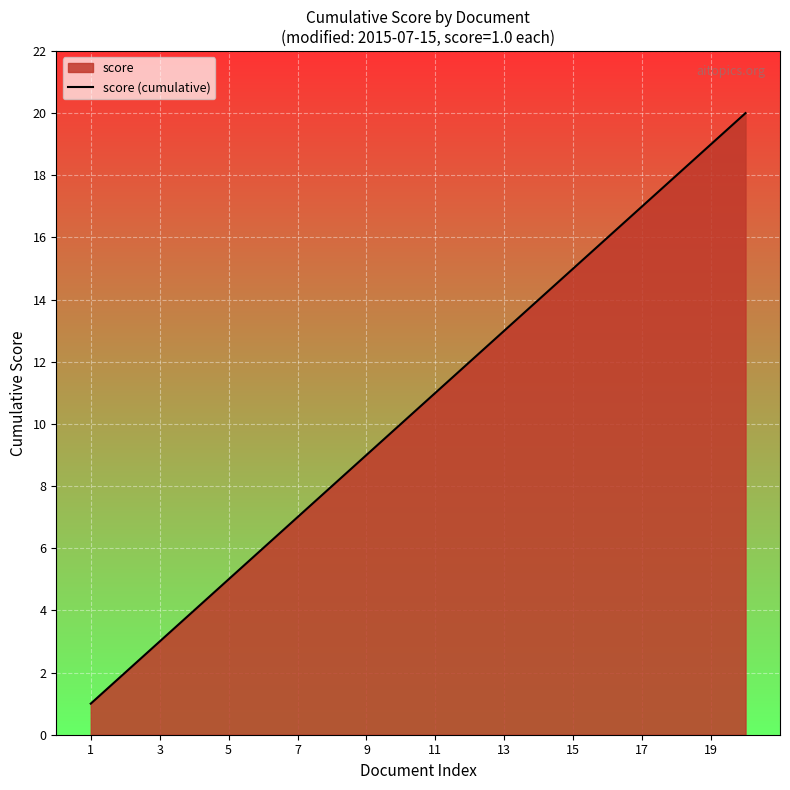

Count the number of data series in this chart.

1